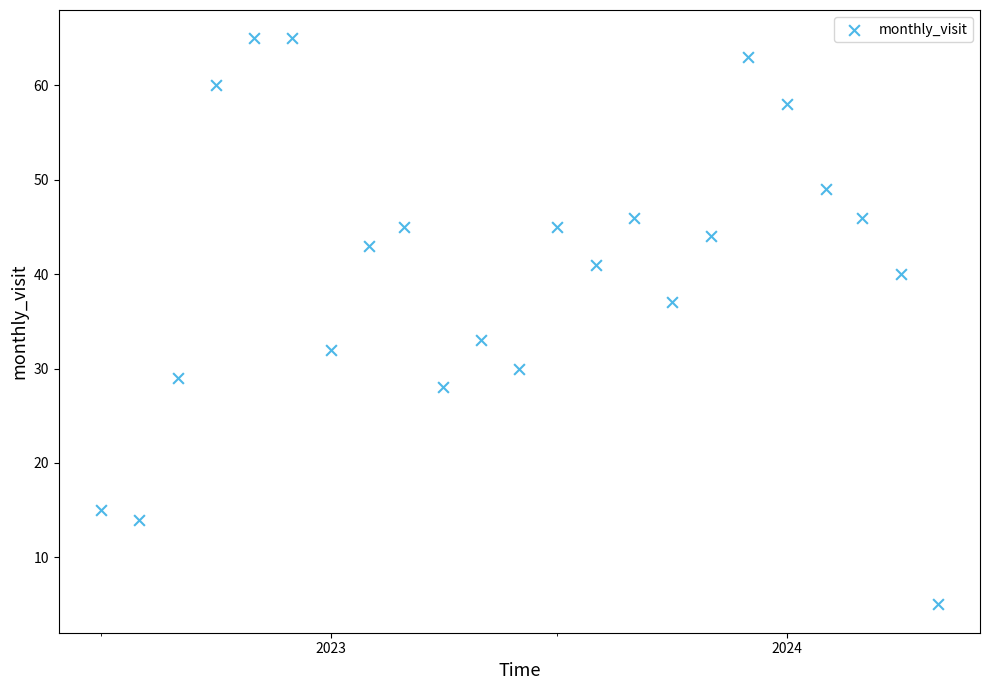

What is the range of X values (max minus min)?

670